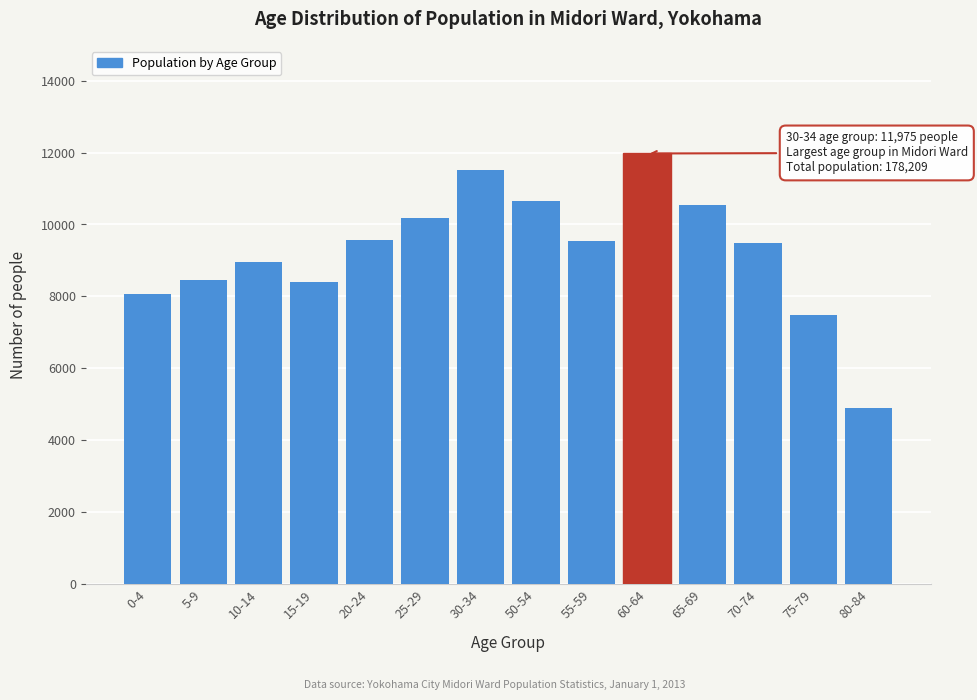

The value at 15-19 is 2577. True or false?

False